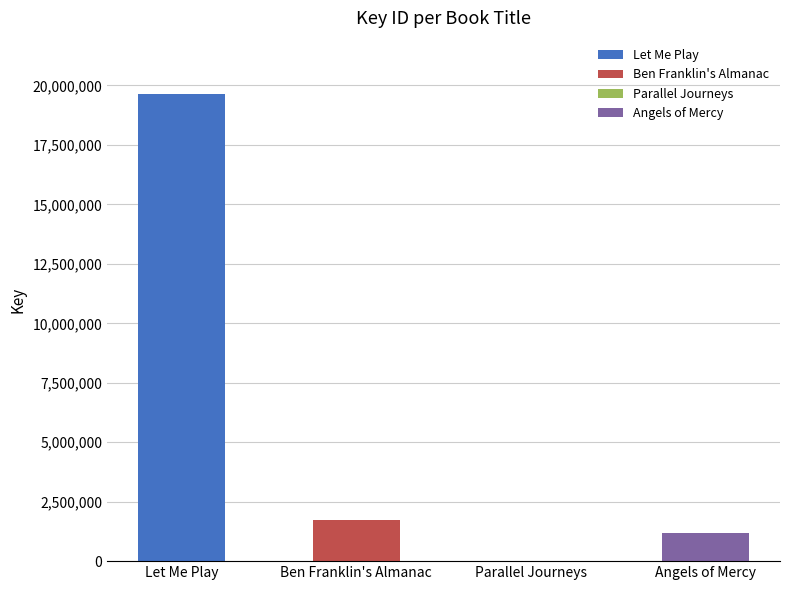

What position from the left is Let Me Play?

1